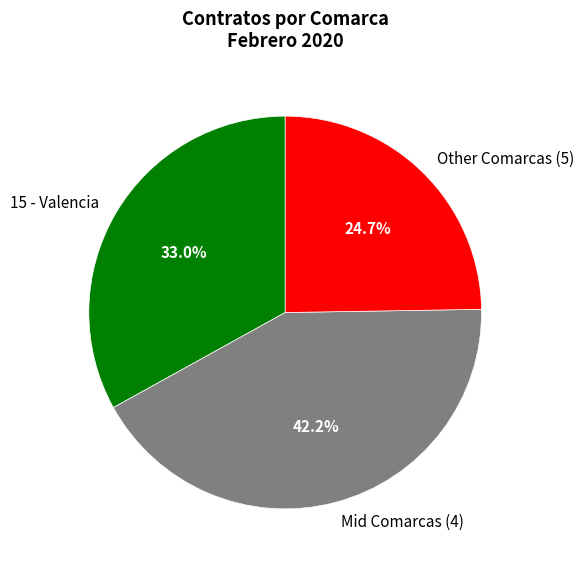

Which slice is the largest?

Mid Comarcas (4)